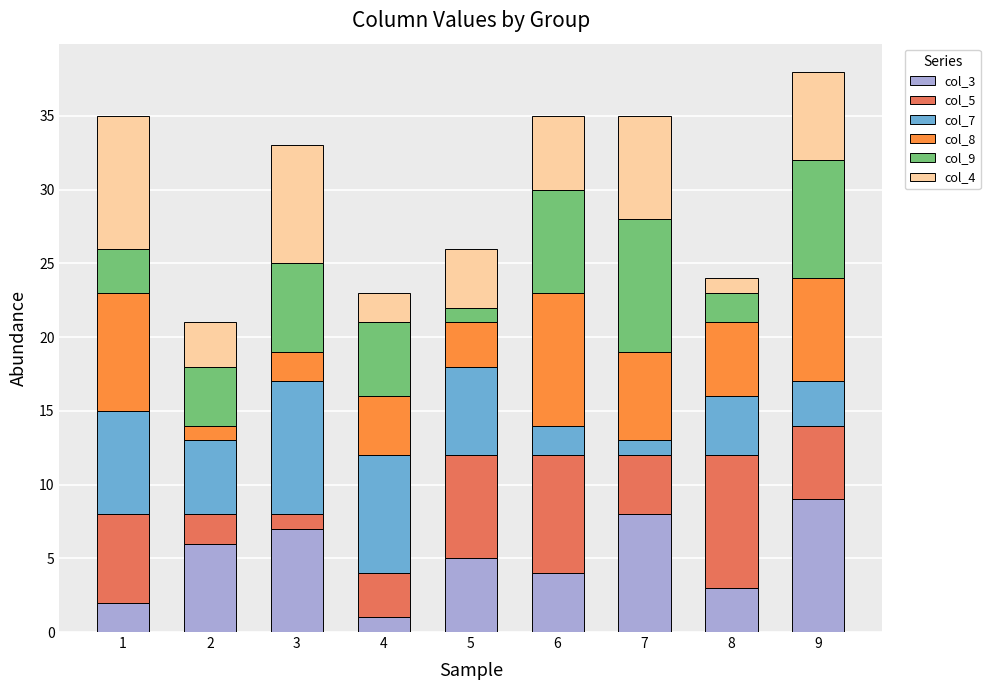

True or false: col_3 has a value of 3 at 5.

False